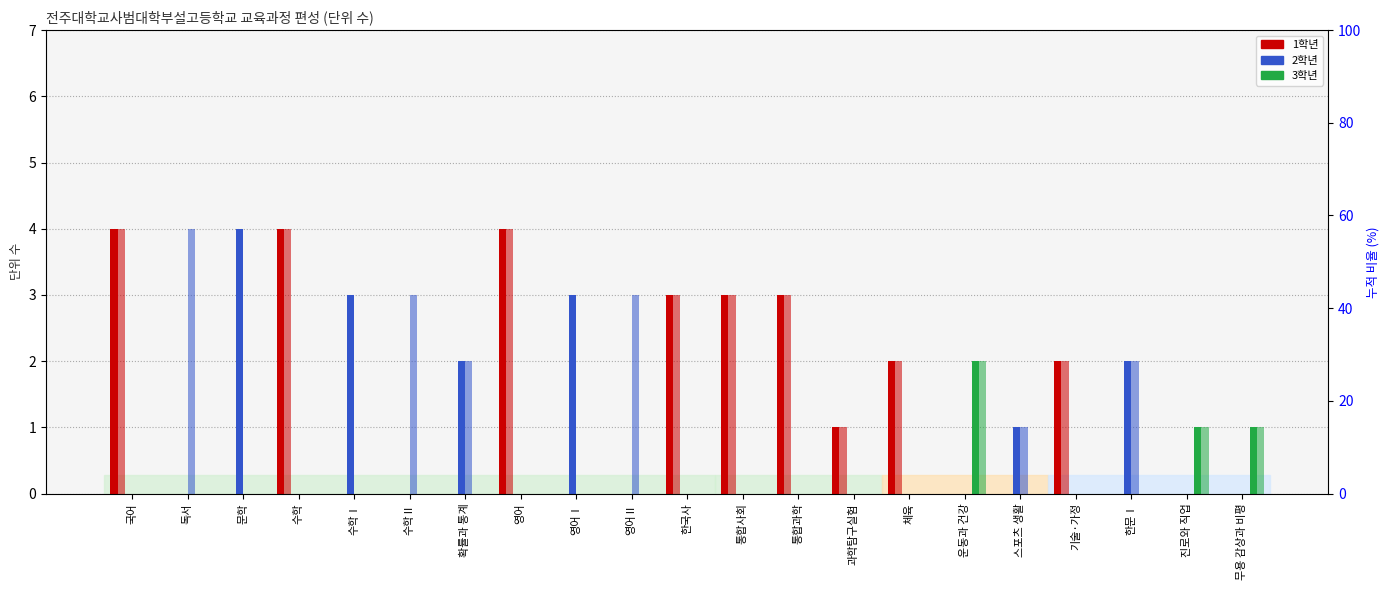

List the labels in order of 1학기(3학년) value, largest first.

운동과 건강, 진로와 직업, 무용 감상과 비평, 국어, 독서, 문학, 수학, 수학Ⅰ, 수학Ⅱ, 확률과 통계, 영어, 영어Ⅰ, 영어Ⅱ, 한국사, 통합사회, 통합과학, 과학탐구실험, 체육, 스포츠 생활, 기술·가정, 한문Ⅰ